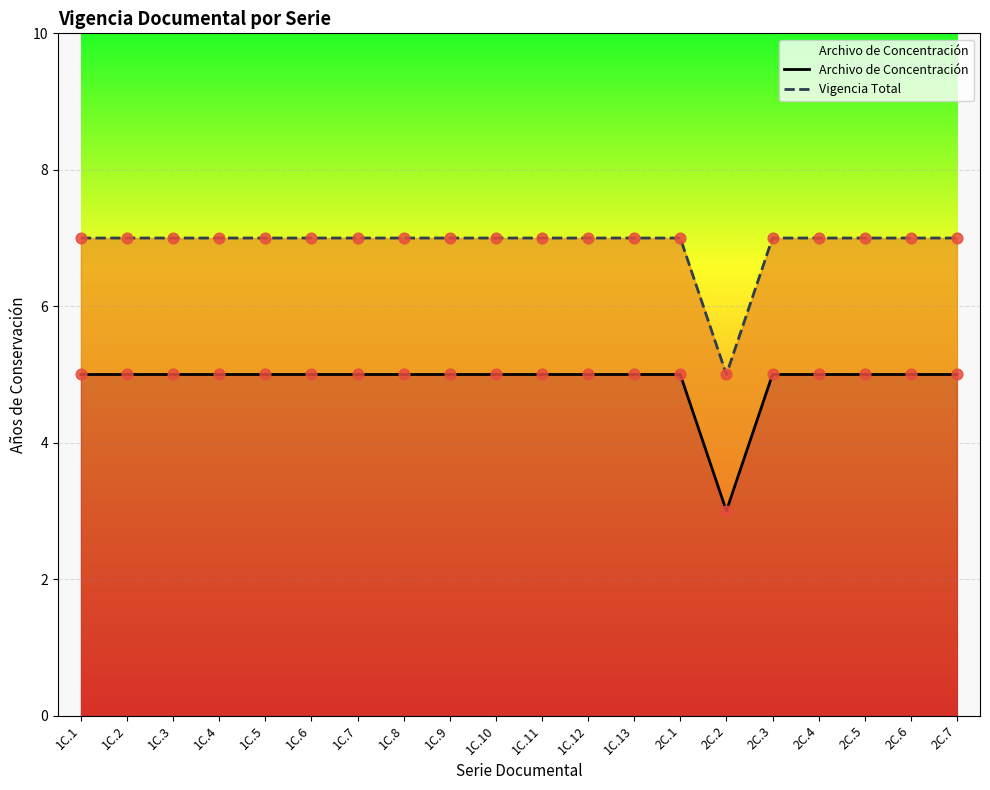

At how many categories does at least one series exceed 4?

20